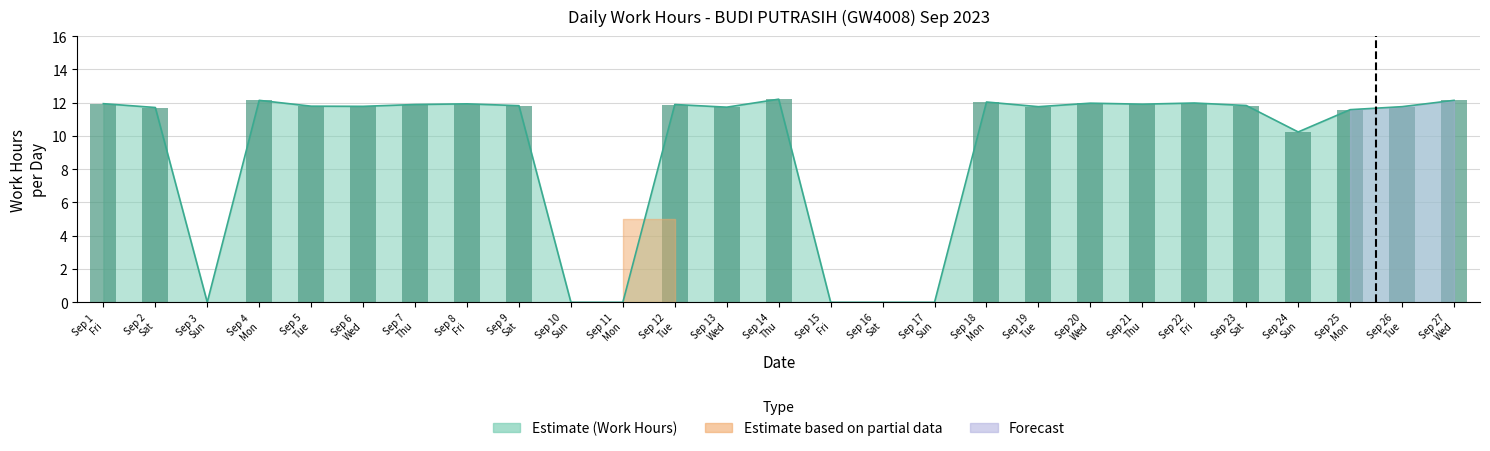

The value of Work Hours at Sep 12
Tue is 18.4. True or false?

False